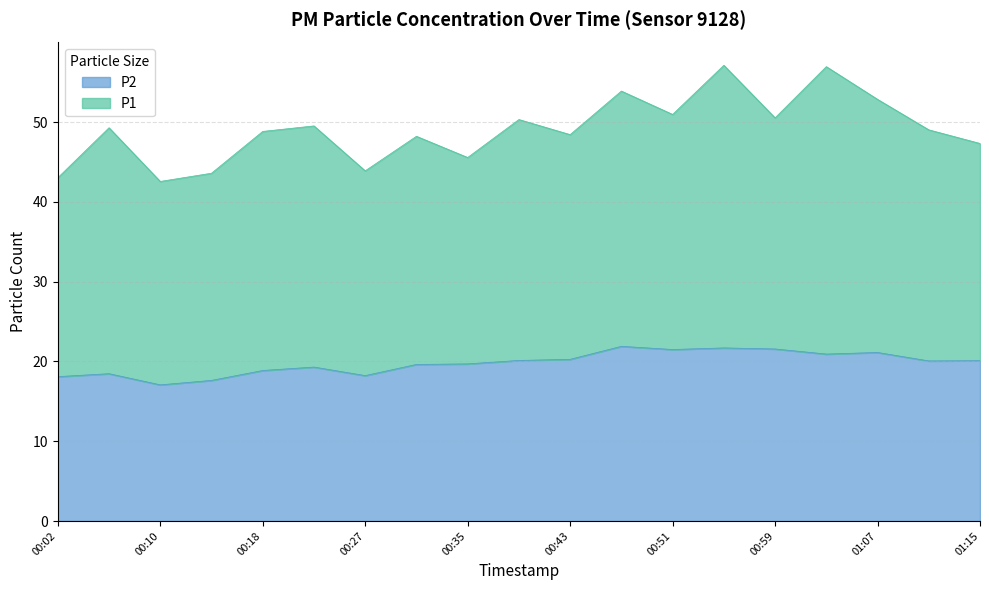

What is the difference between the second highest and minimum values?

4.6